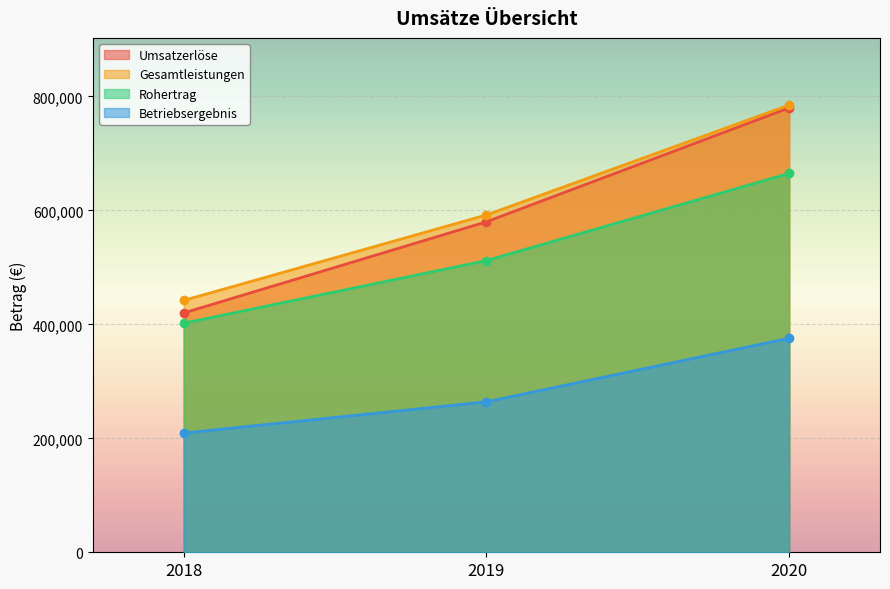

Read the Umsatzerlöse value at 2019, to the nearest 50.

580000